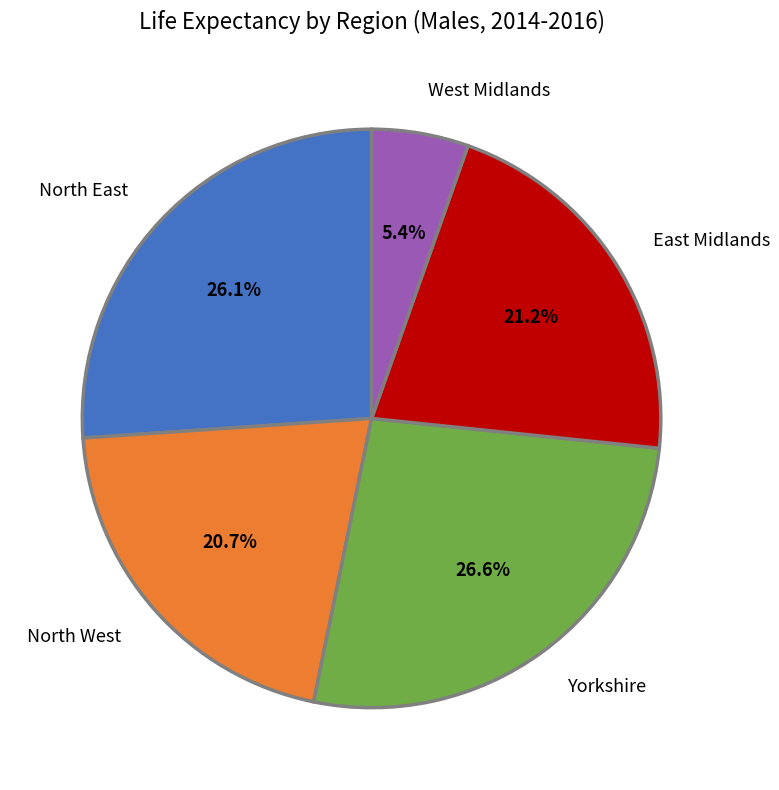

Is West Midlands the majority of the pie?

No